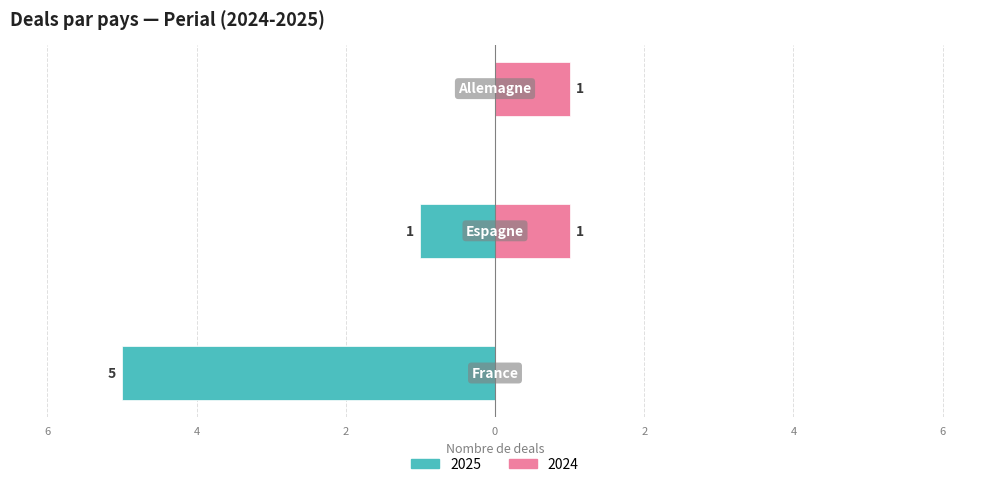

Is it true that the value at France is -7?

False